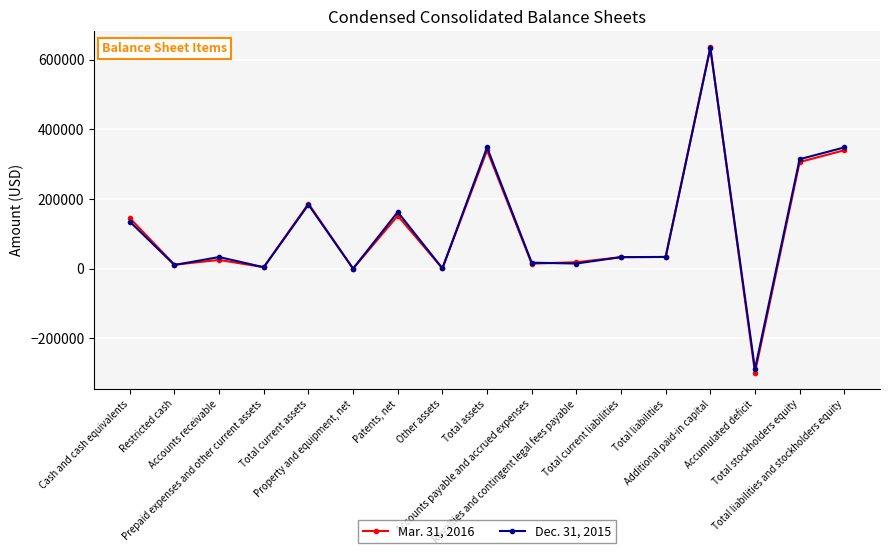

The Dec. 31, 2015 series shows 135223 at Cash and cash equivalents. True or false?

True